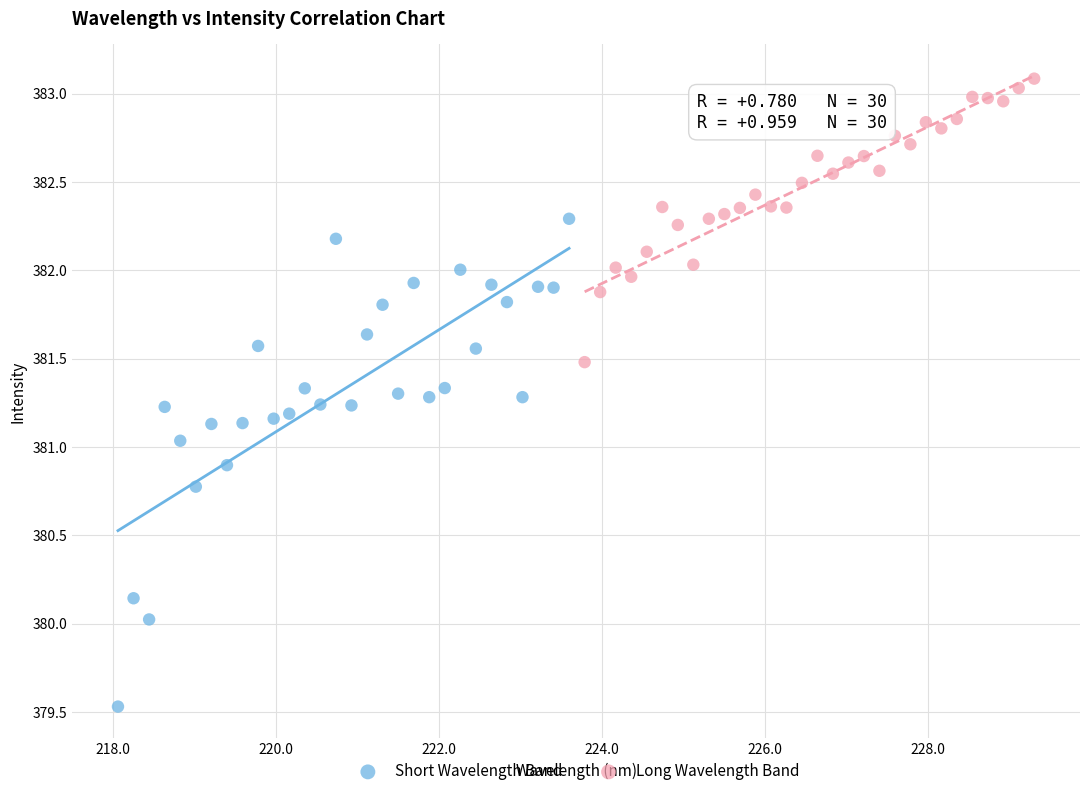

What are all the series names shown in the legend?

Short Wavelength Band, Long Wavelength Band